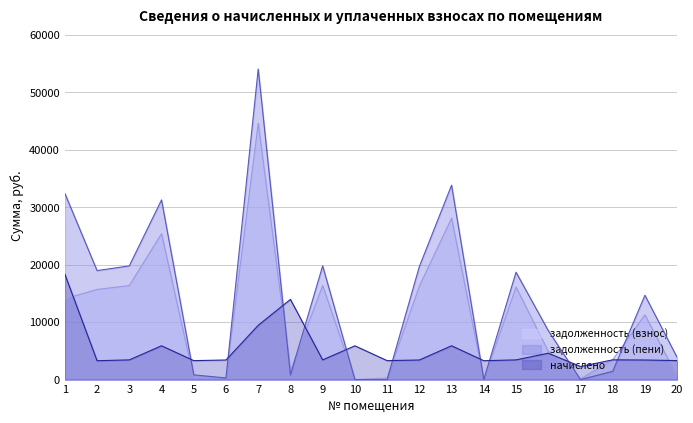

What is the sum of the начислено values at 16 and 14?

7879.1